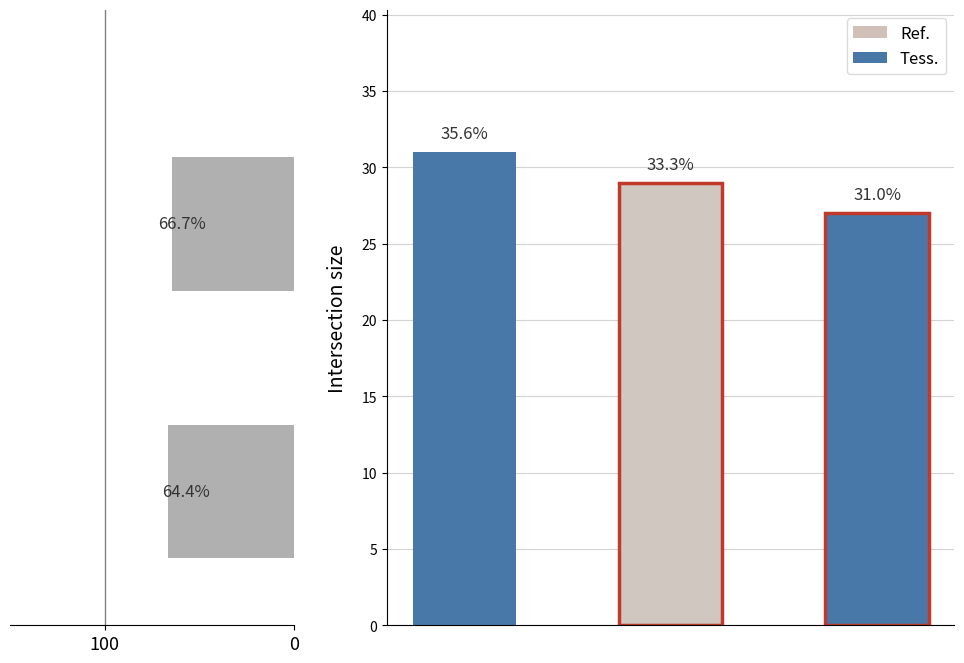

What is the label of the 1st bar from the right?

2